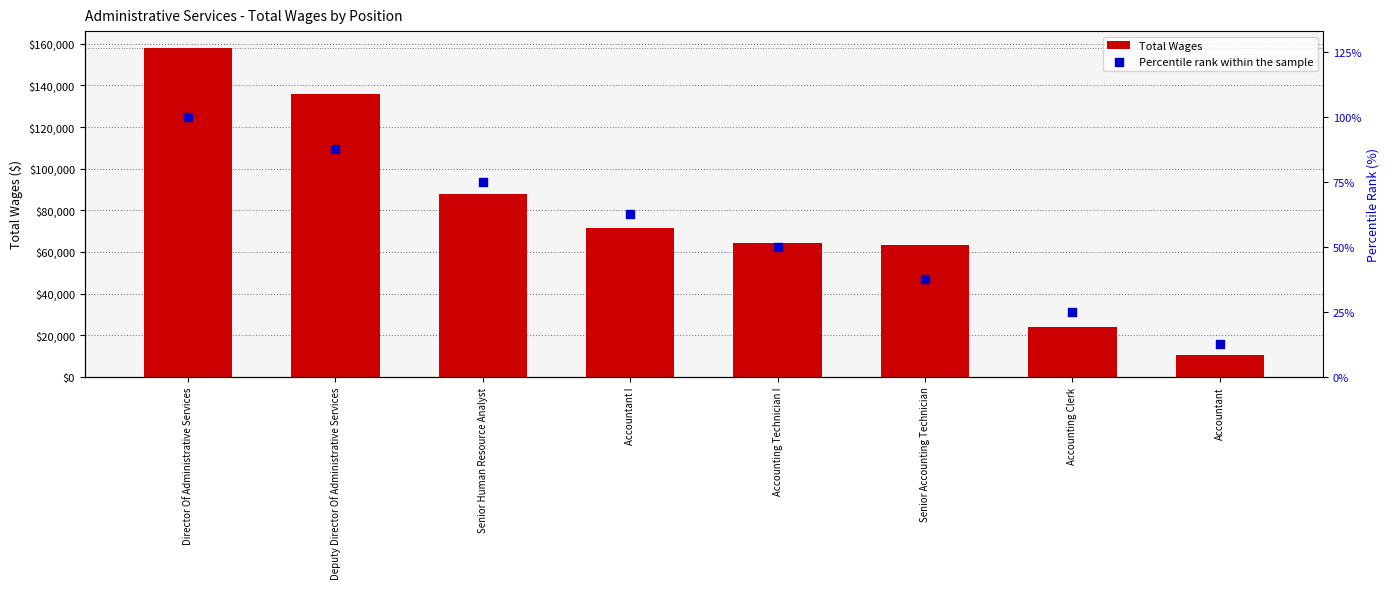

Which series has the largest Y range (max minus min)?

Total Wages